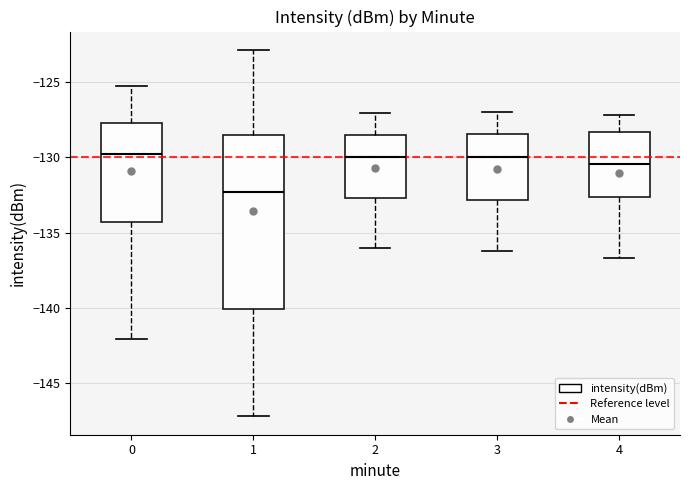

Where does the median line of the box at x = 2 sit on the y-axis? The values are not printed on the chart, so give them approximately, as read against the axis.

-130.0